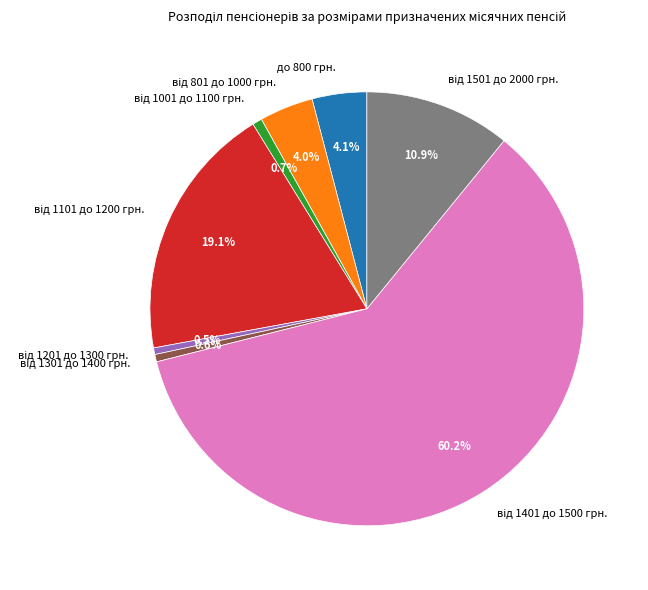

Count the number of slices in the pie.

8